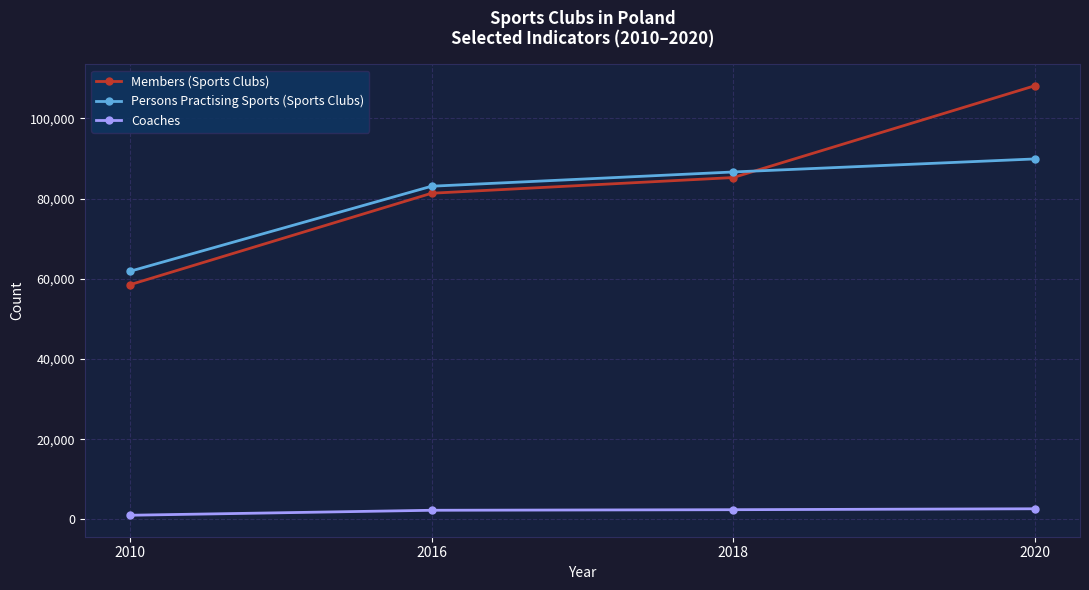

What is the total value across all series at 2018?

174256